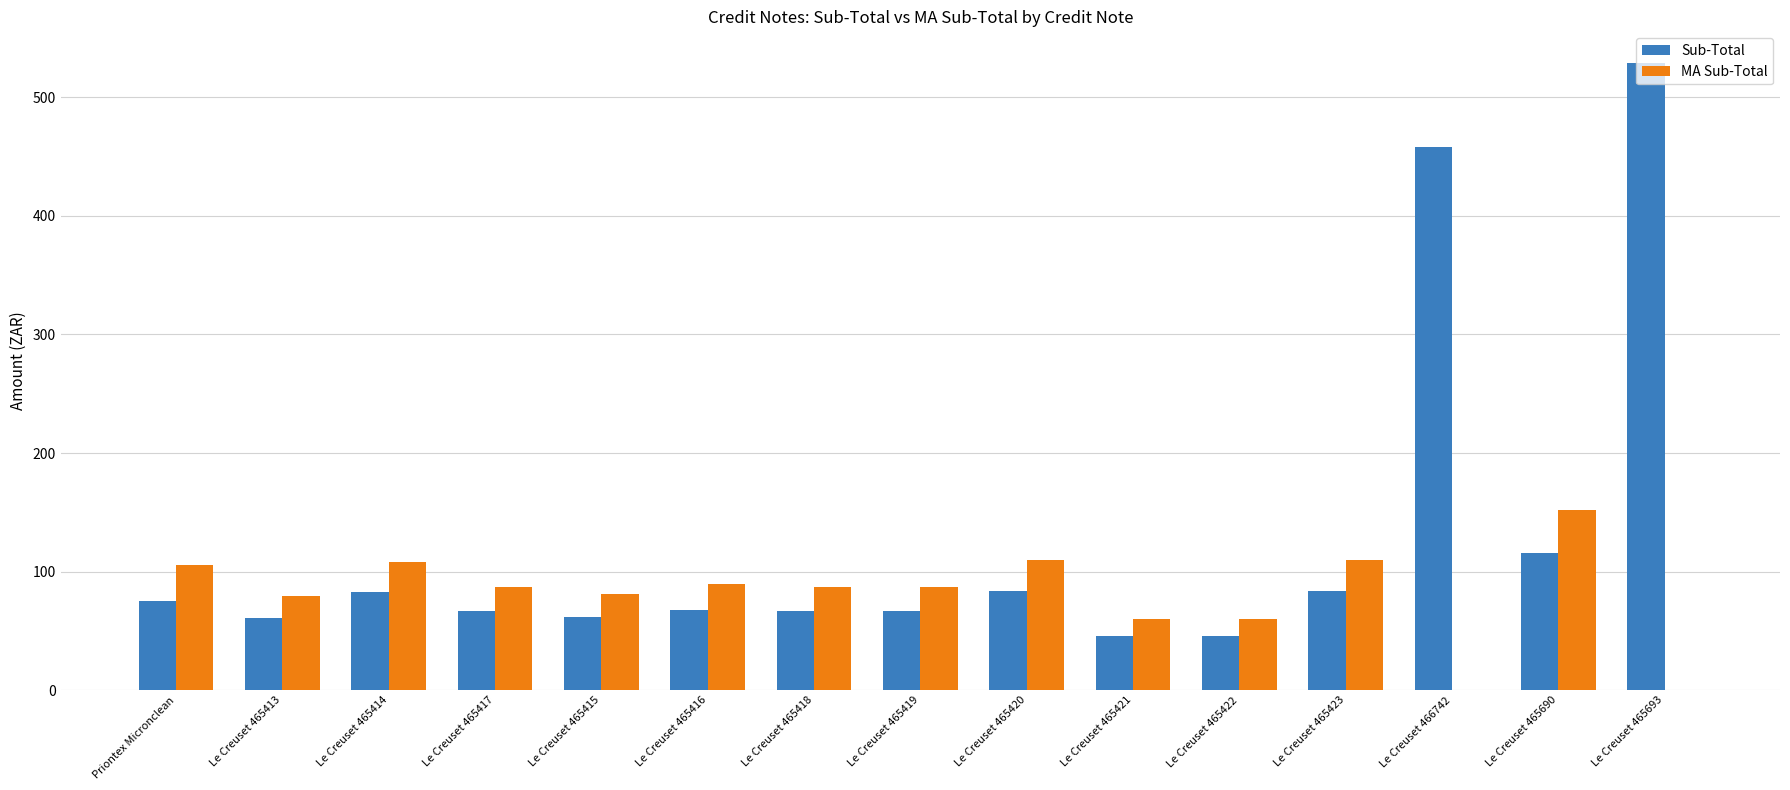

Which series has the largest total across all categories?

Sub-Total